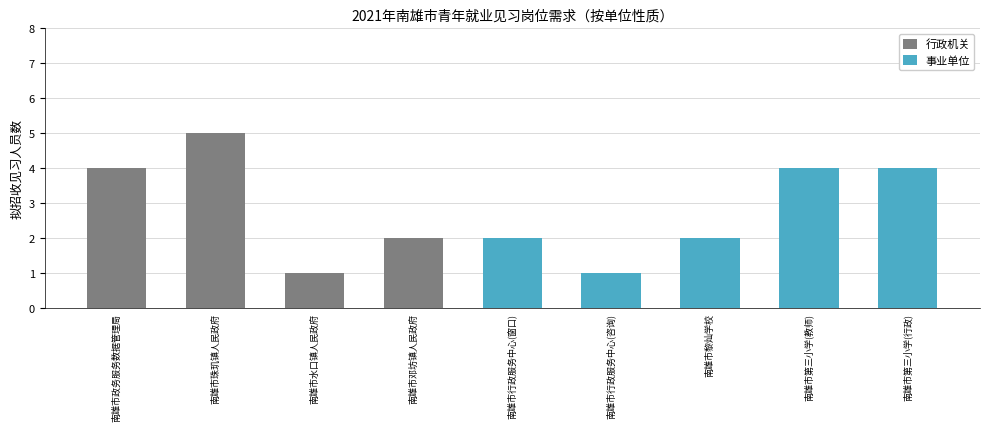

Reading right to left, extract all data points from this chart.

行政机关: 南雄市第三小学(行政)=0	南雄市第三小学(教师)=0	南雄市黎灿学校=0	南雄市行政服务中心(咨询)=0	南雄市行政服务中心(窗口)=0	南雄市邓坊镇人民政府=2	南雄市水口镇人民政府=1	南雄市珠玑镇人民政府=5	南雄市政务服务数据管理局=4
事业单位: 南雄市第三小学(行政)=4	南雄市第三小学(教师)=4	南雄市黎灿学校=2	南雄市行政服务中心(咨询)=1	南雄市行政服务中心(窗口)=2	南雄市邓坊镇人民政府=0	南雄市水口镇人民政府=0	南雄市珠玑镇人民政府=0	南雄市政务服务数据管理局=0